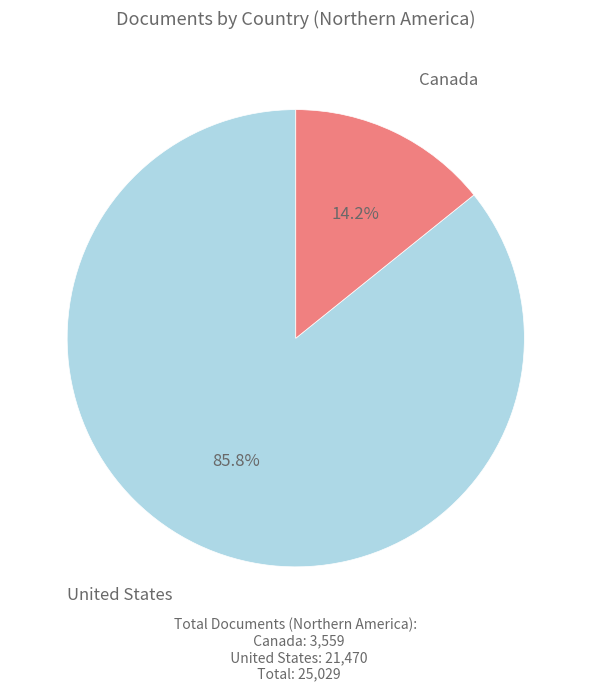

To the nearest percent, what portion does Canada represent?

14%